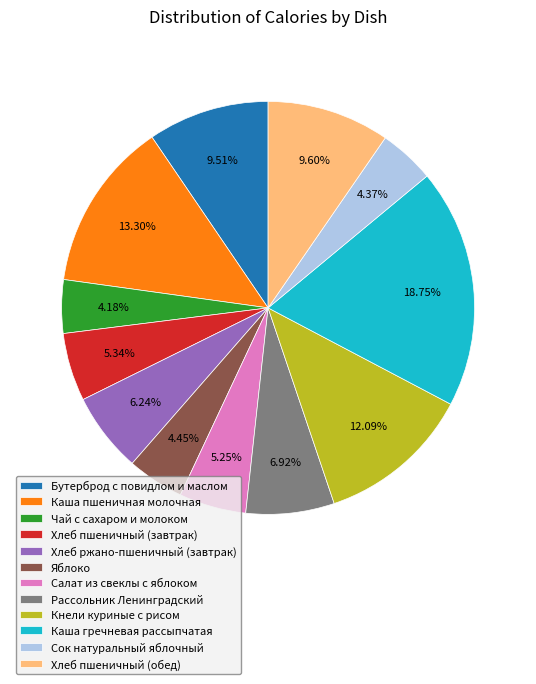

How many segments does this pie chart have?

12